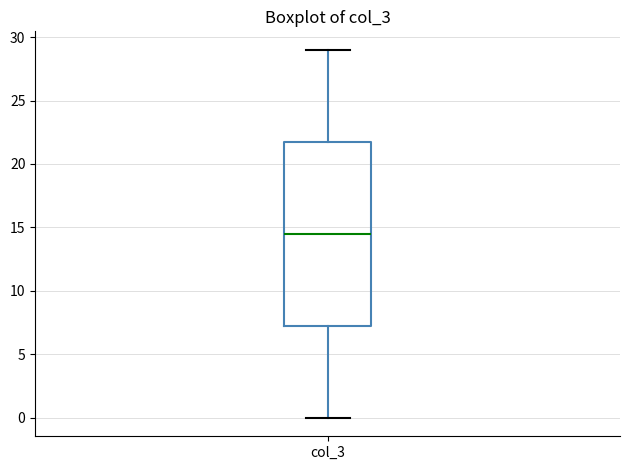

Transcribe this box plot: give where the median line is, the range the box spans, and where the two whiskers end, as read against the y-axis. The values are not printed on the chart, so give them approximately, as read against the axis.

median 14.5, box 7.5 to 22.0, whiskers 0.0 to 29.0